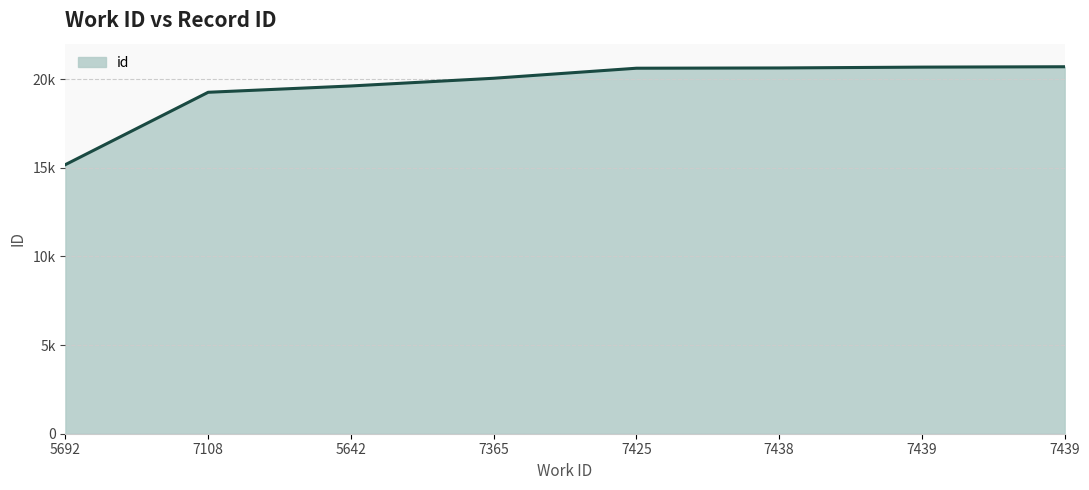

Reading right to left, transcribe all the data shown in this chart.

20698	20677	20630	20615	20049	19614	19258	15177